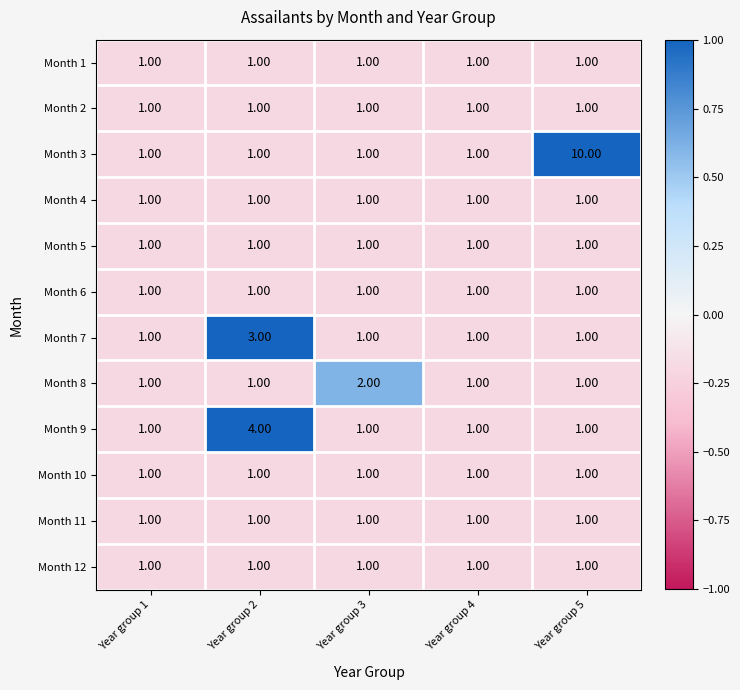

What is the sum of all Month 7 values?

7